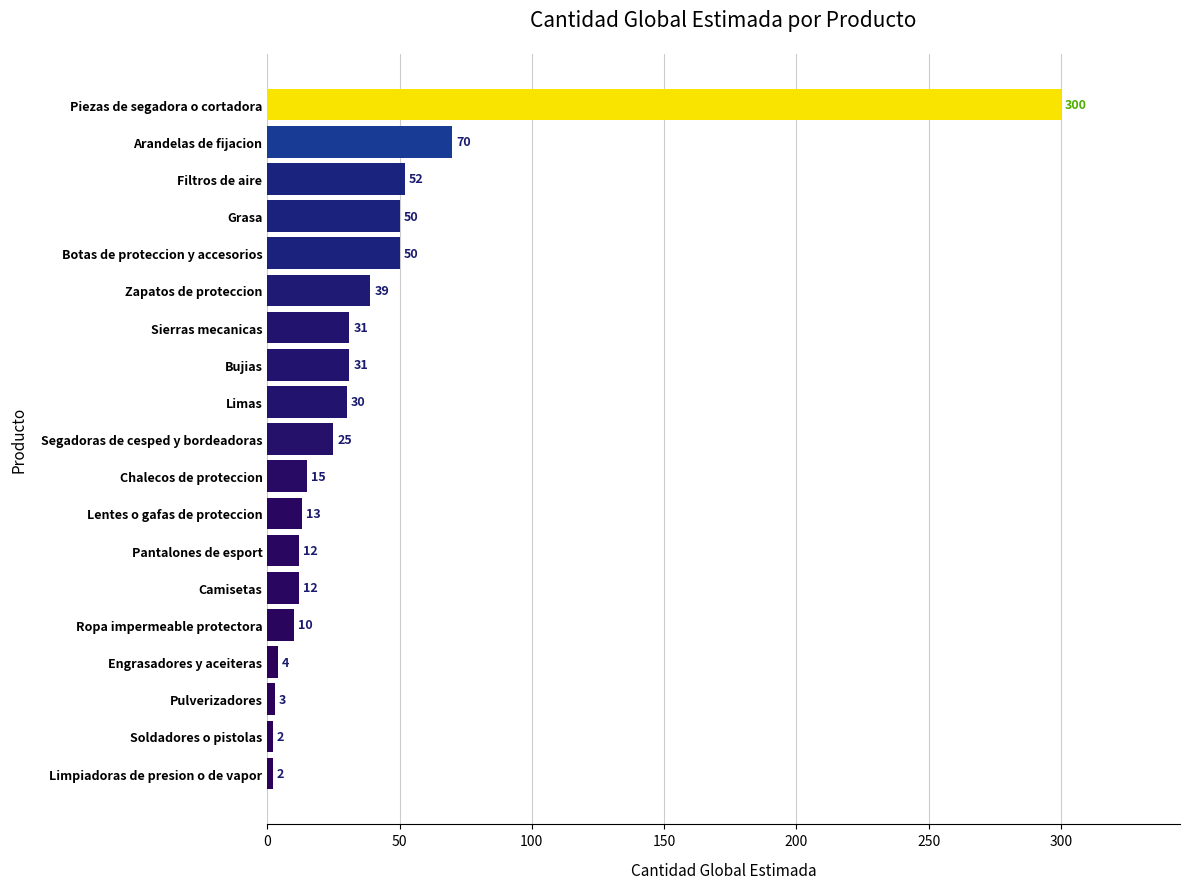

At which category does the chart reach its peak across all series?

Piezas de segadora o cortadora